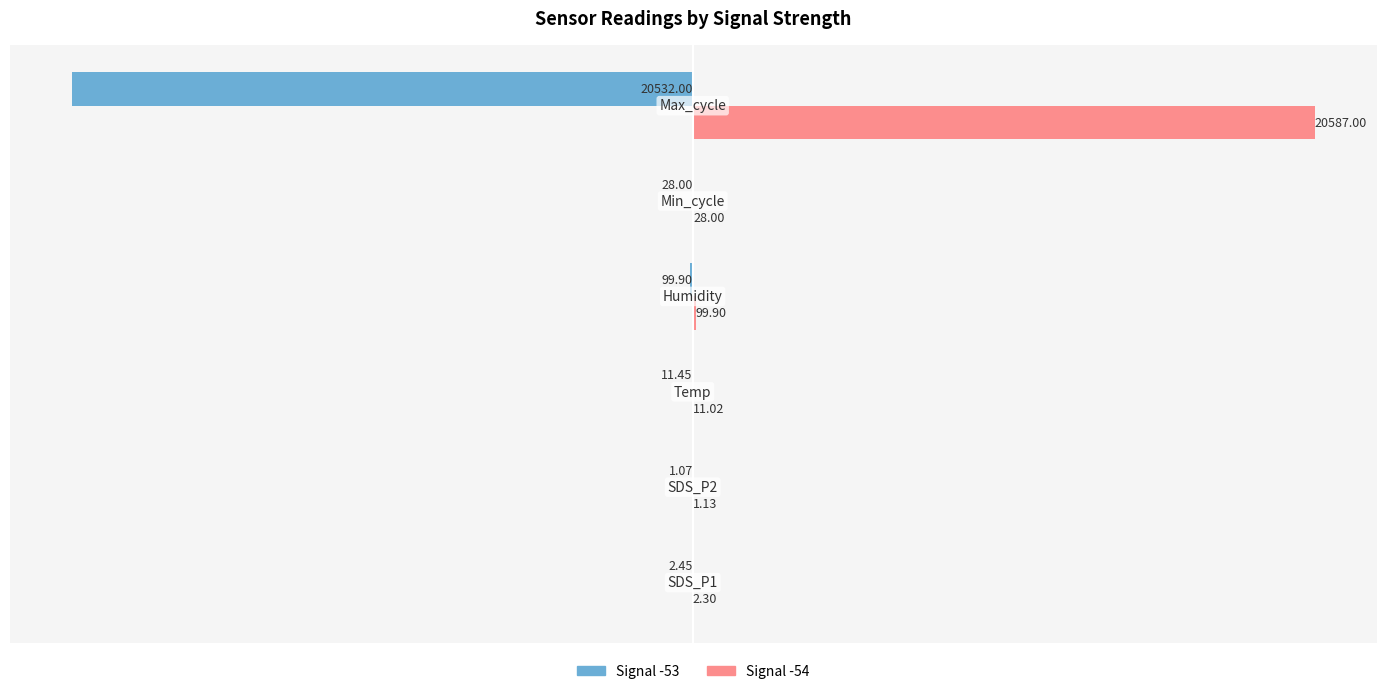

Which series has the widest spread of values?

Signal -54